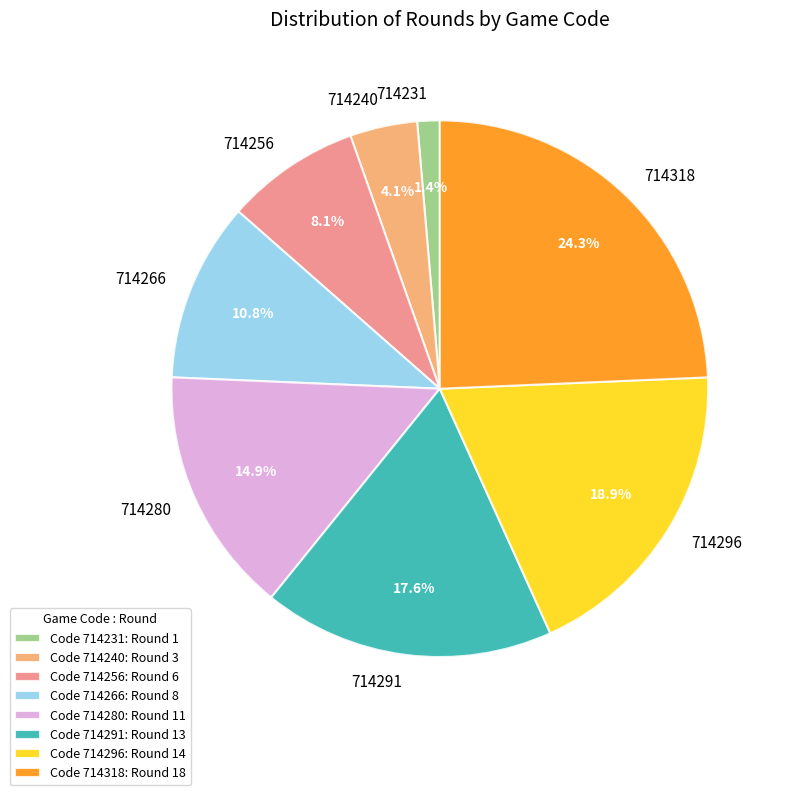

Which has a higher value, 714280 or 714296?

714296